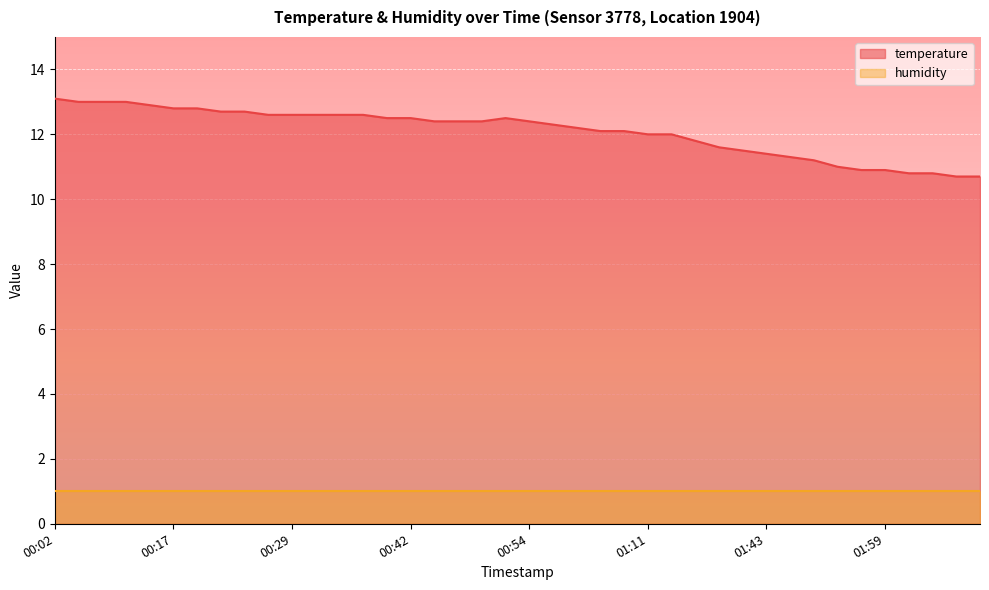

At which category does the data reach its first local peak?

00:52